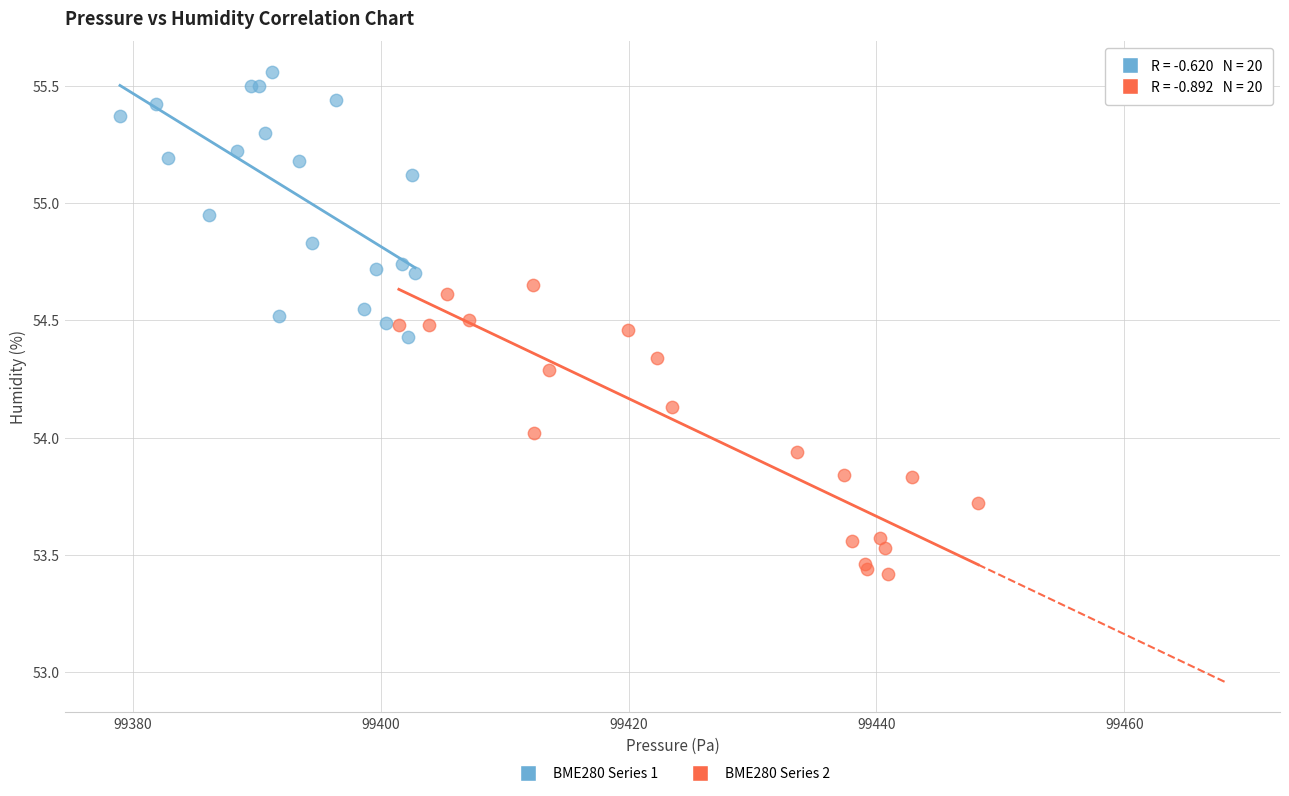

Which series contains the highest Y value?

BME280 Series 1